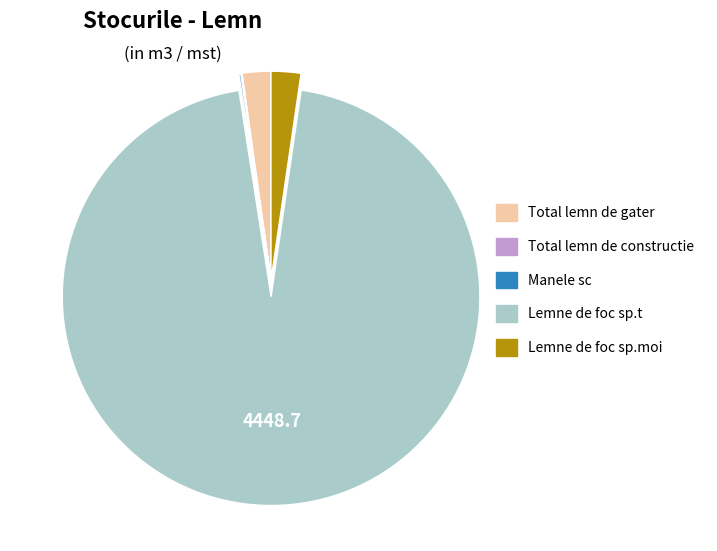

Which slice is the largest?

Lemne de foc sp.t